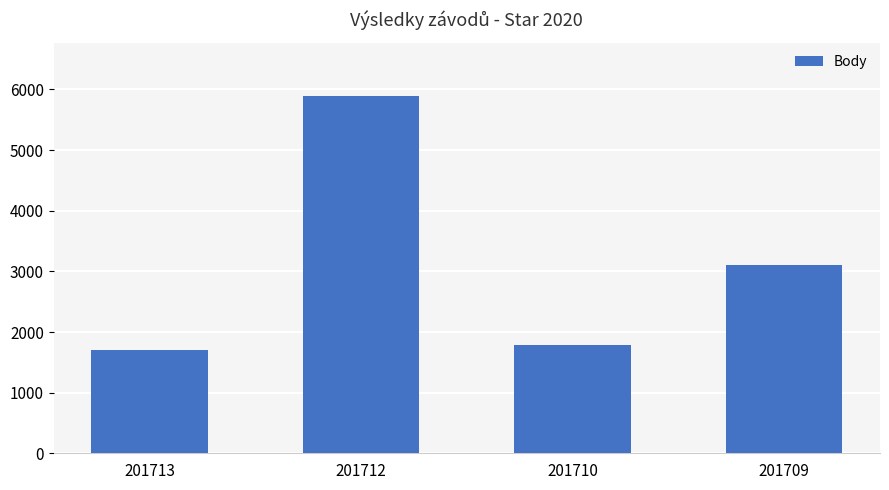

Rank the categories by value from lowest to highest.

201713, 201710, 201709, 201712